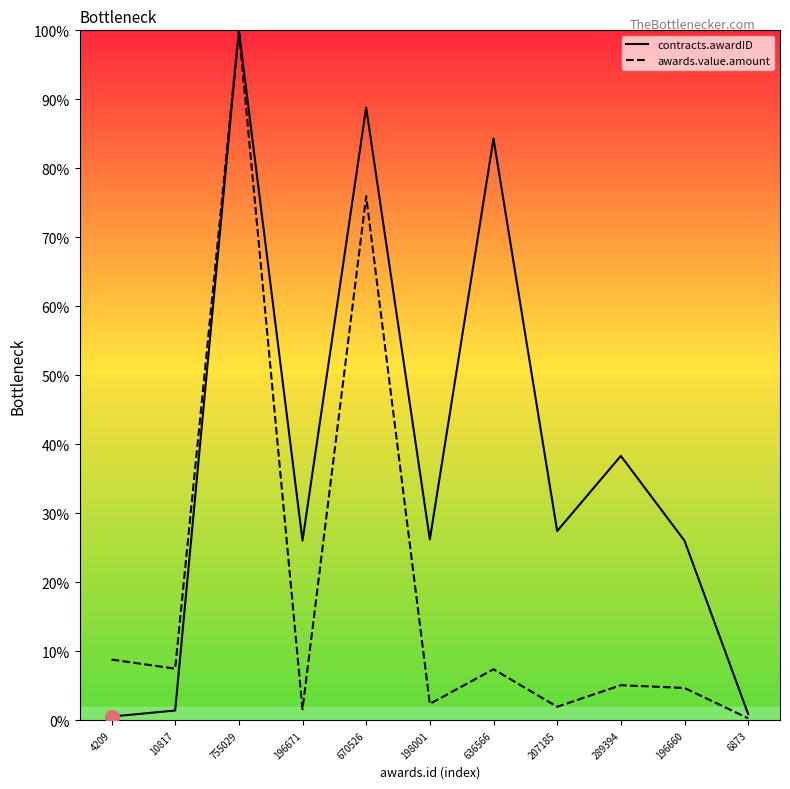

Where is the first local minimum for contracts.awardID?

196671